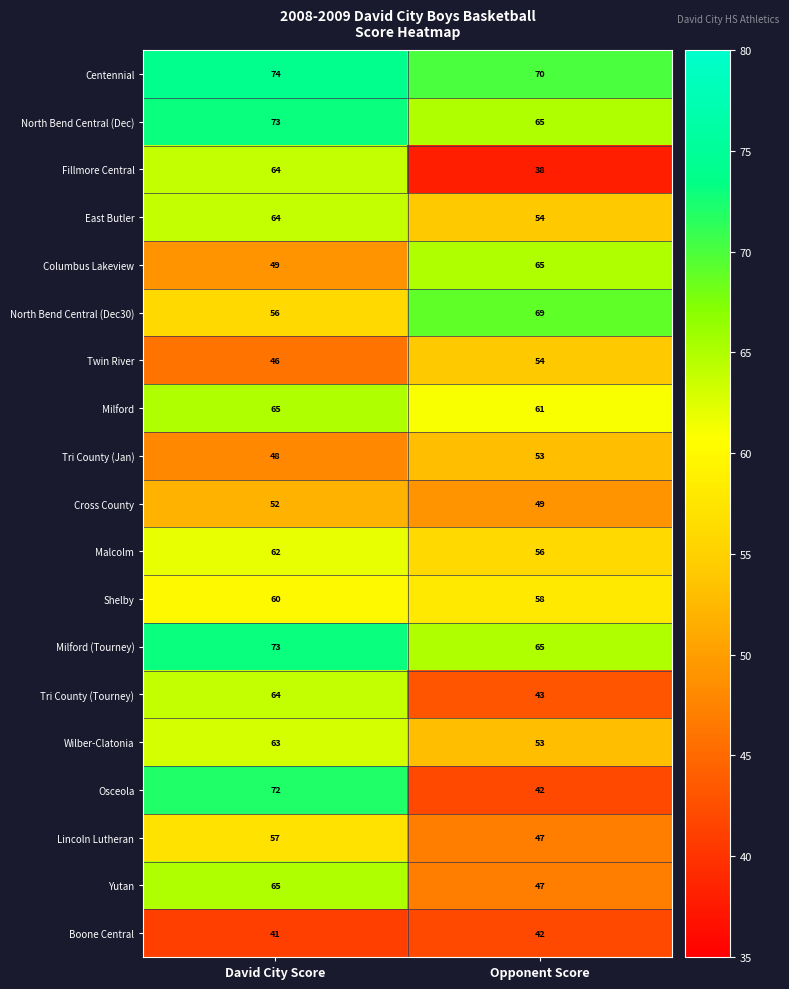

What is the average value of the Shelby series?

59